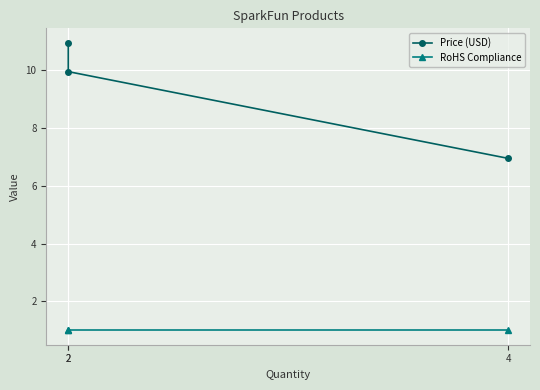

Is it true that Price (USD) equals 4.2 at 2?

False